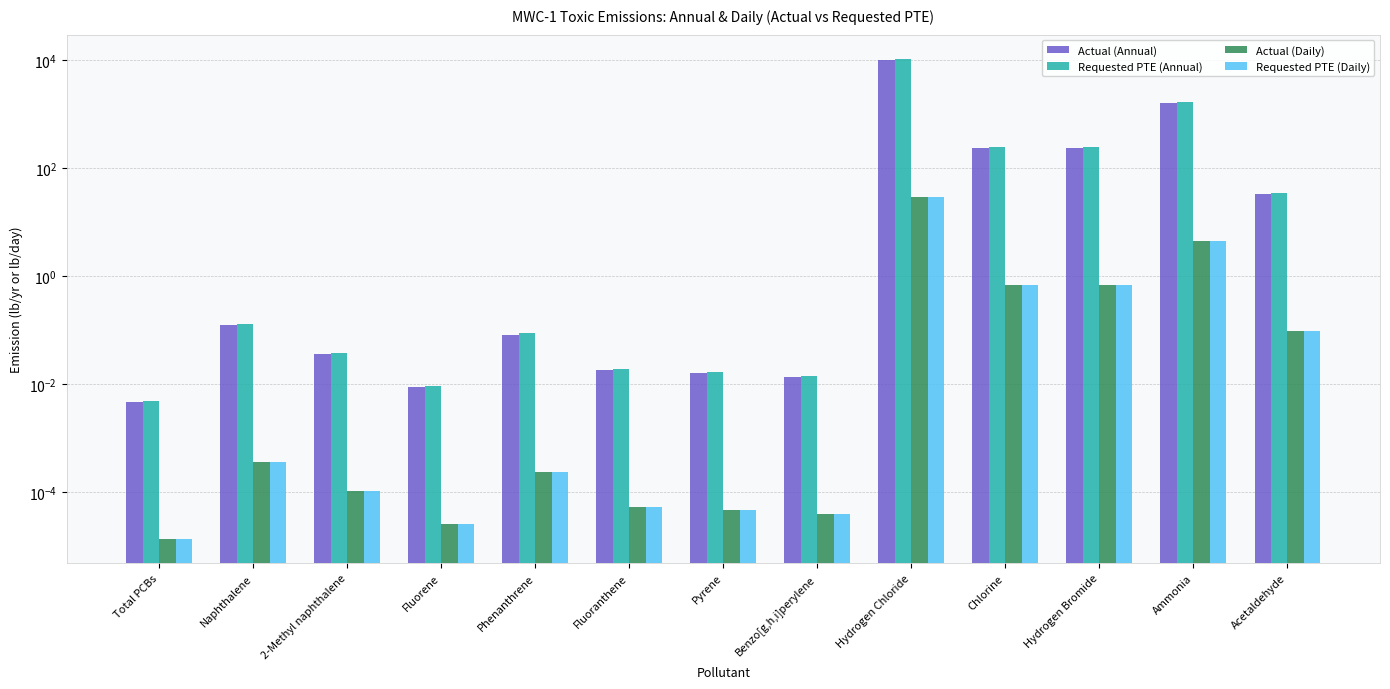

What is the difference between the second highest and minimum values in the Requested PTE (Annual) series?

1664.4